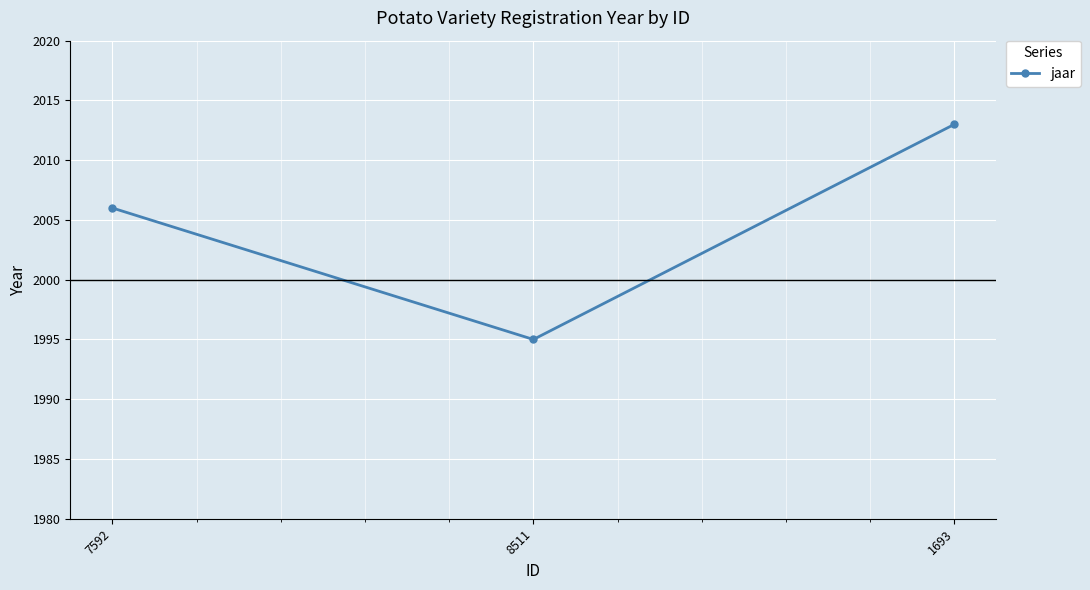

How many lines are shown in the chart?

1